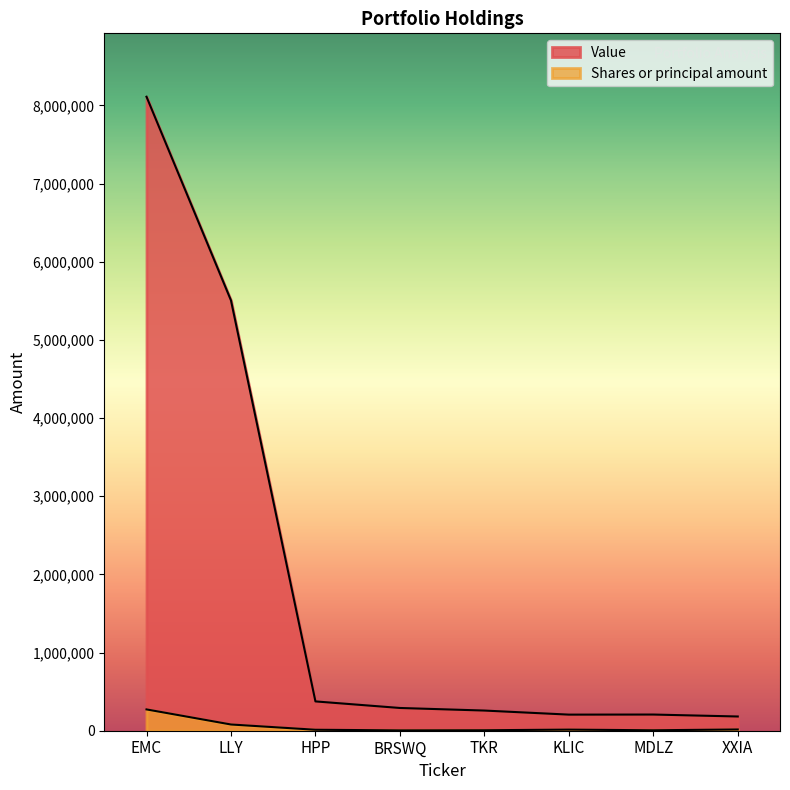

Read the Value value at BRSWQ, to the nearest 10.

291000